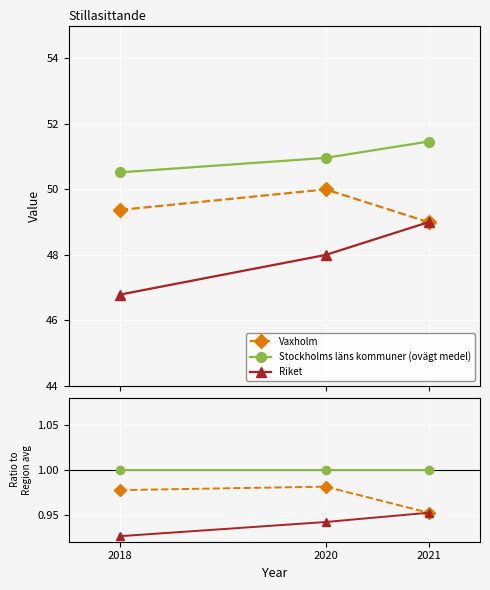

What is the minimum value shown in the chart?

0.9